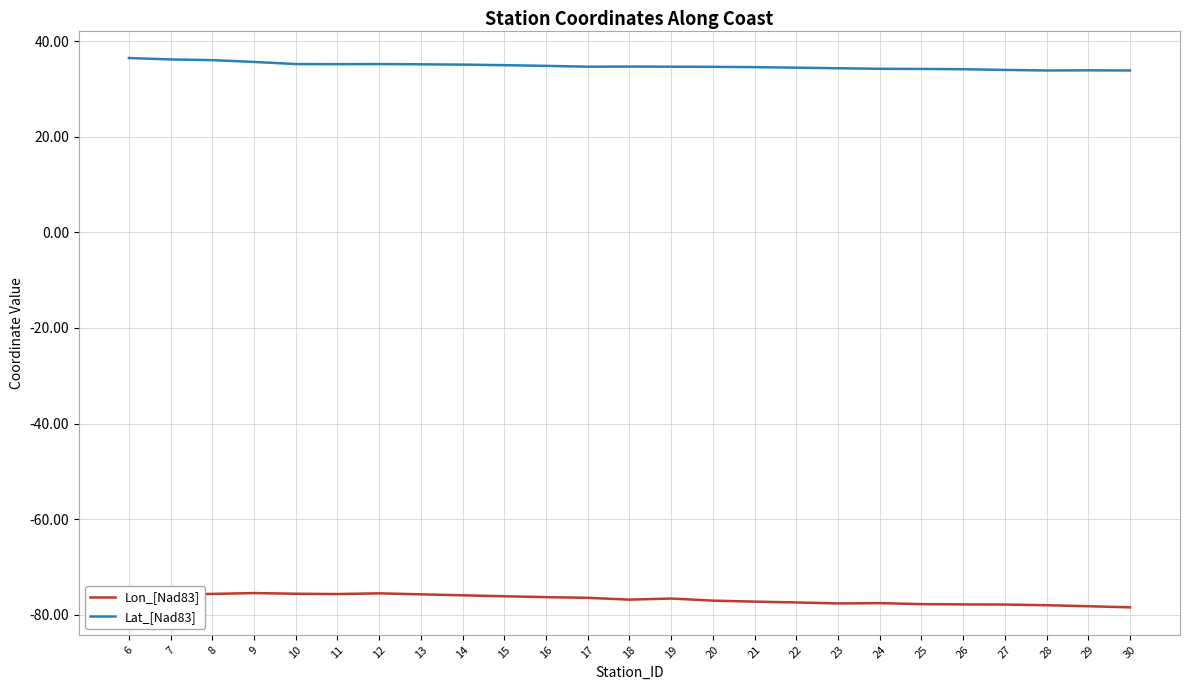

In Lat_[Nad83], how many points are lower than both neighbors (excluding endpoints)?

3